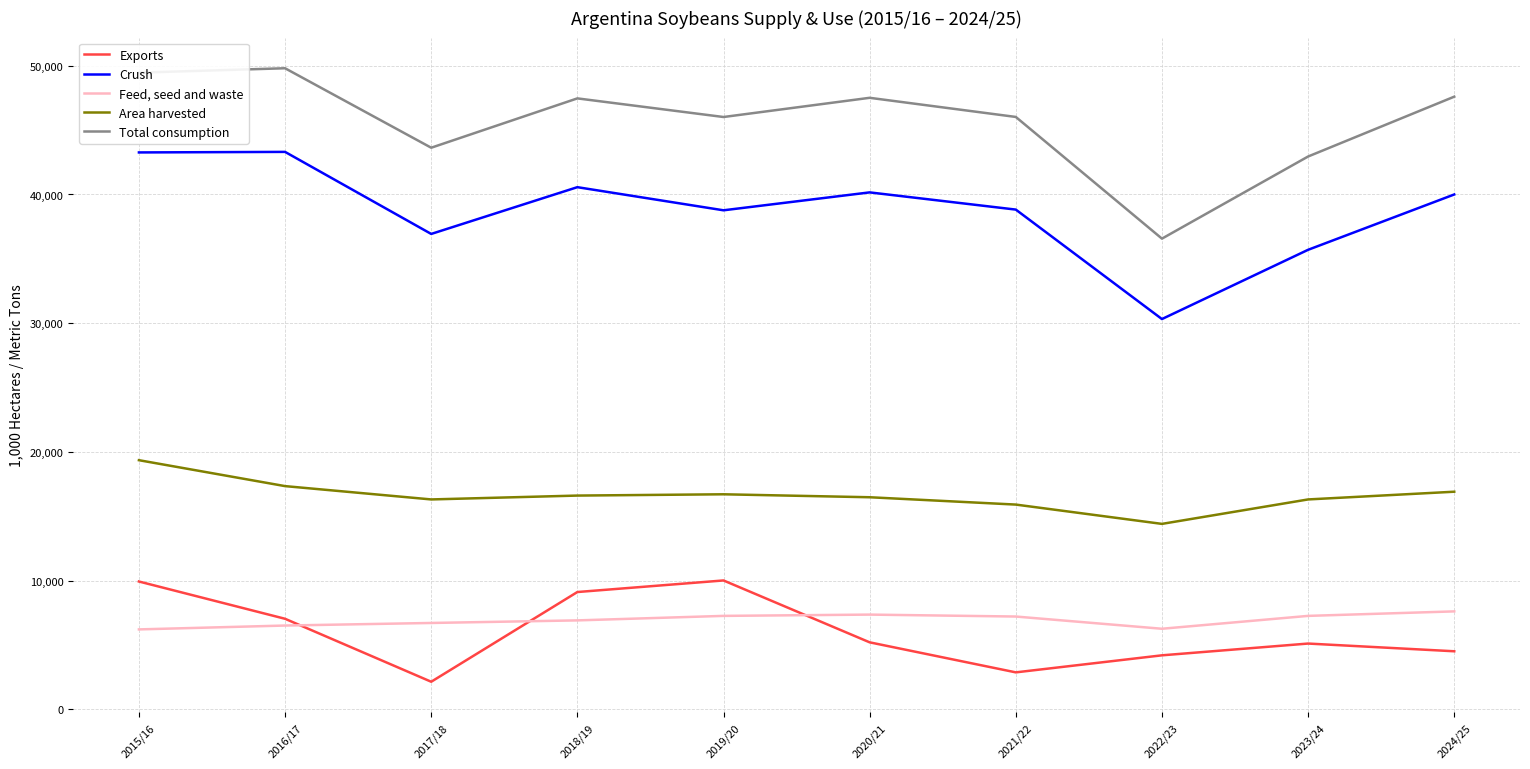

What is the sum of the Area harvested values at 2024/25 and 2022/23?

31300